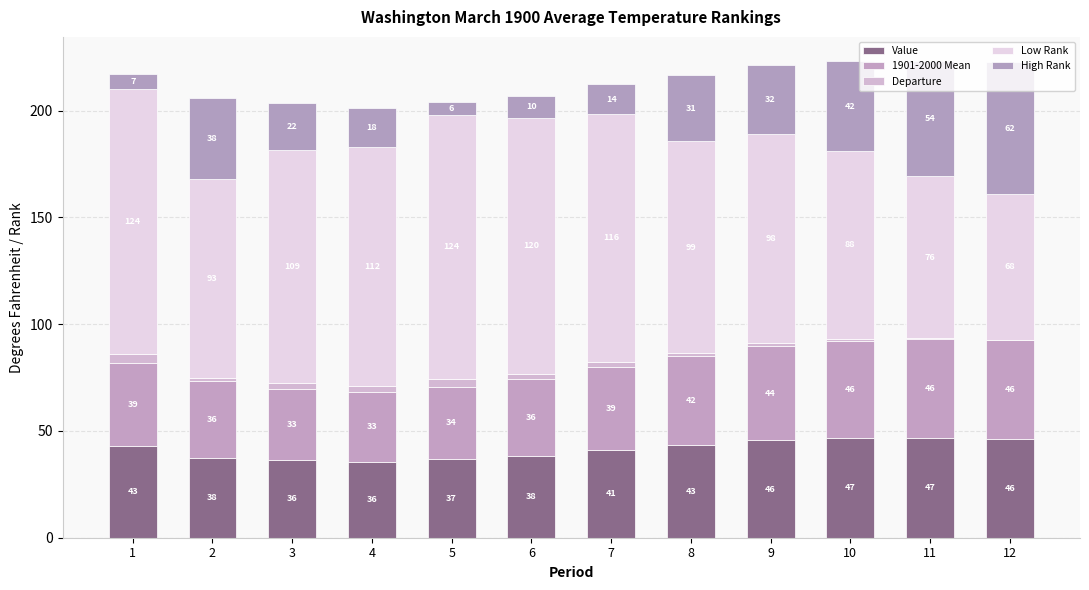

How many distinct data groups are displayed?

5